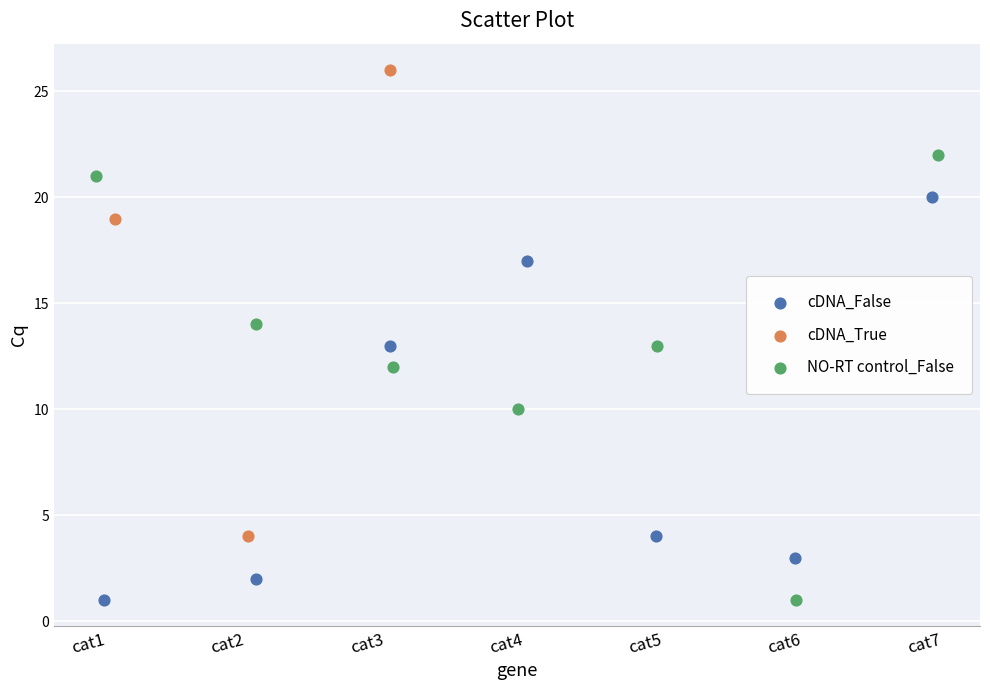

Which series reaches the maximum Y coordinate?

cDNA_True